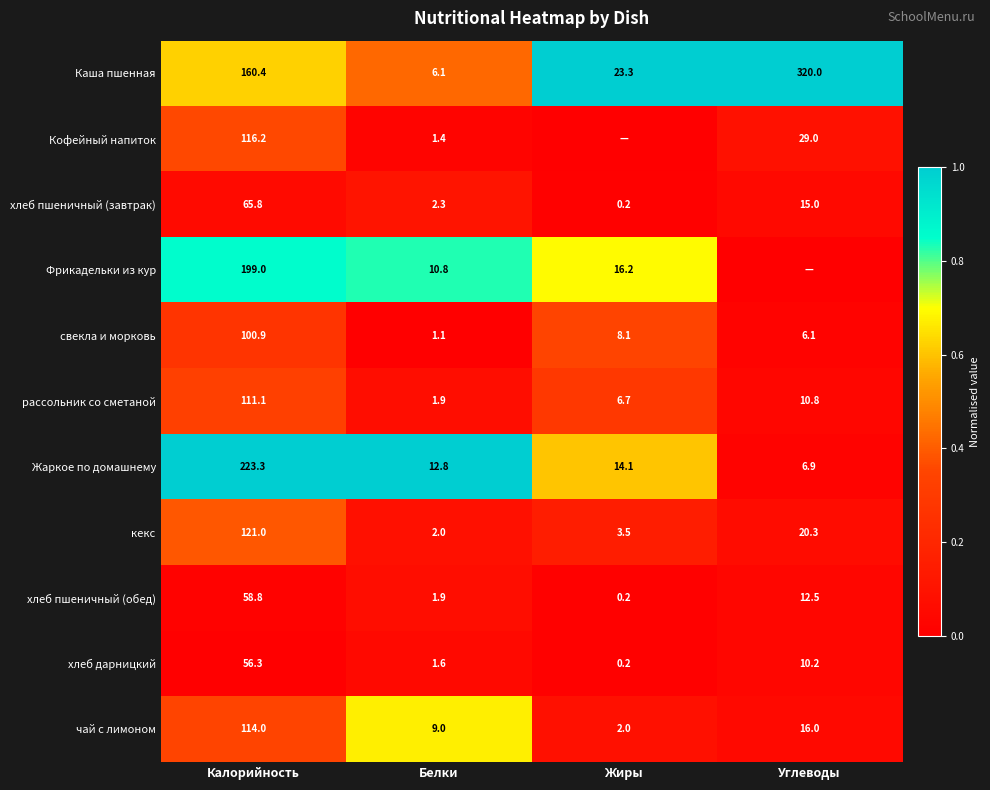

Count the number of categories in the chart.

4